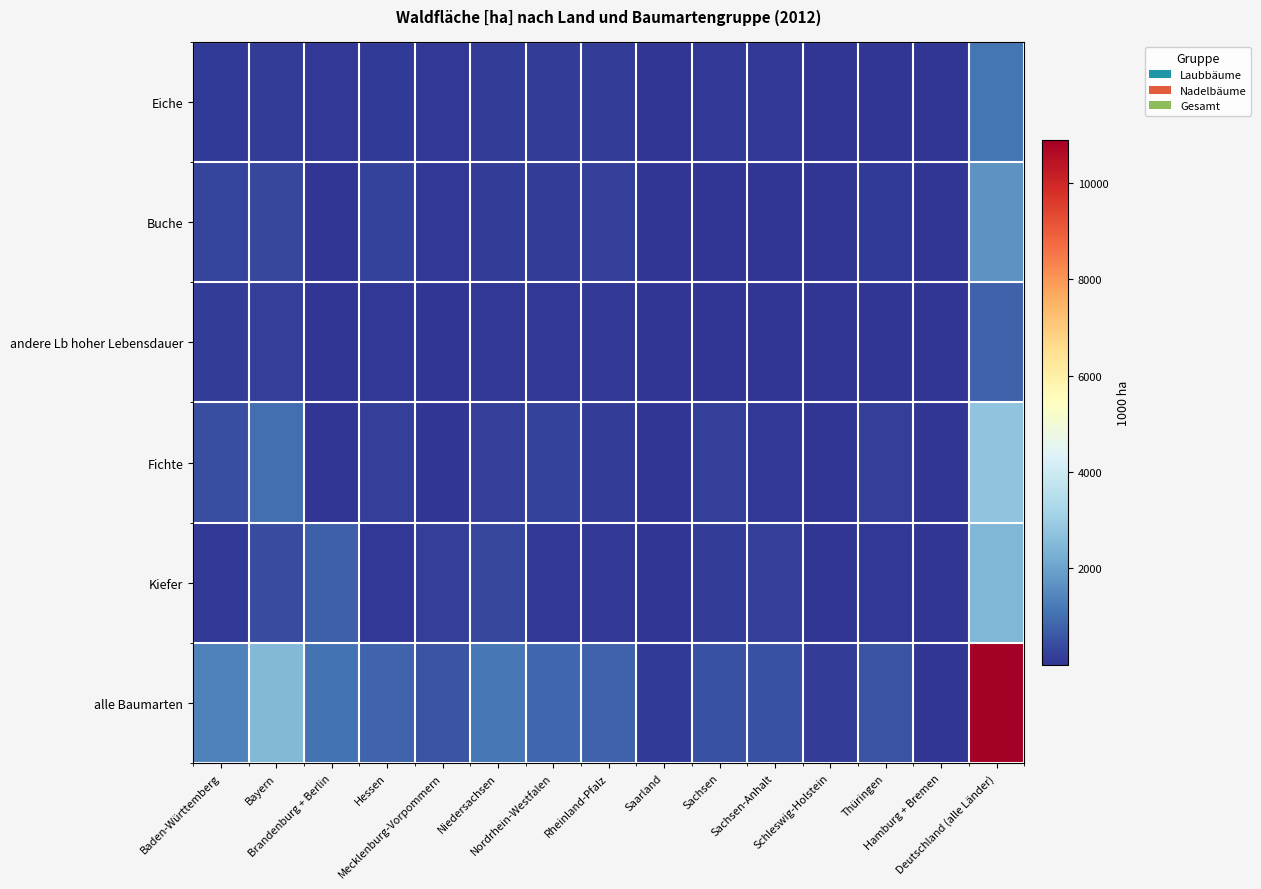

At which category does the chart reach its minimum across all series?

Hamburg + Bremen